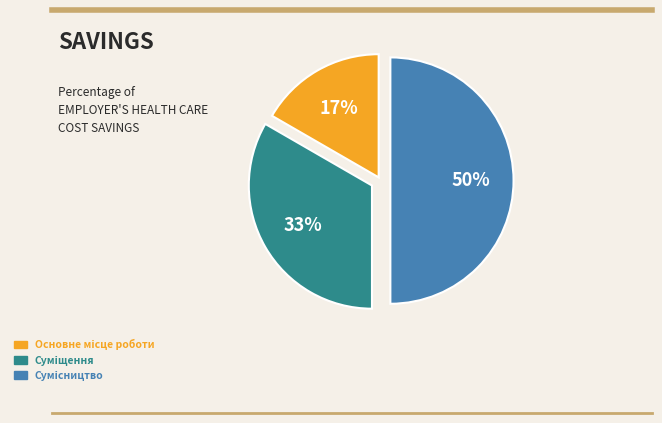

To the nearest percent, what is the average slice percentage?

33%